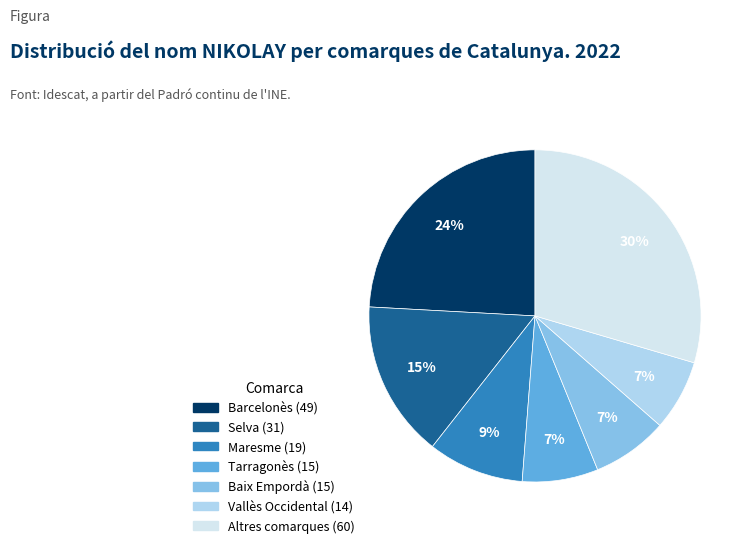

To the nearest percent, what is the average slice percentage?

14%